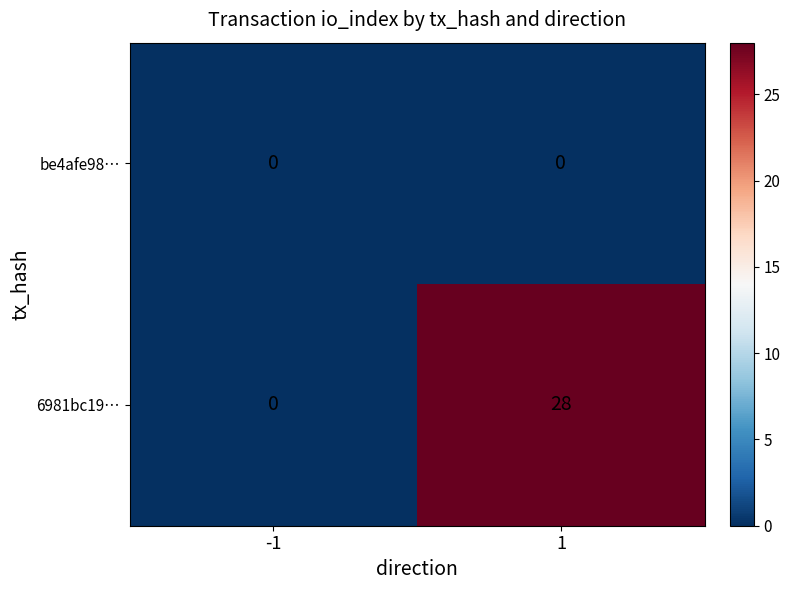

What is the spread (max minus min) of values at 1?

28